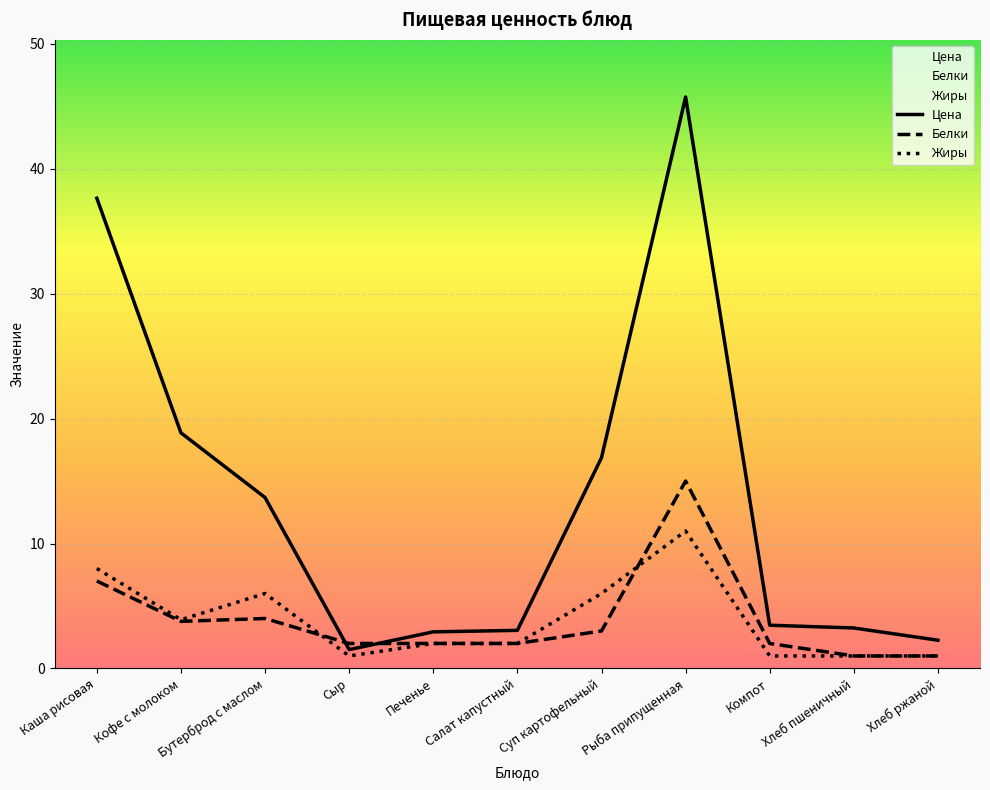

Count the Жиры values in the range 1 to 6.

9